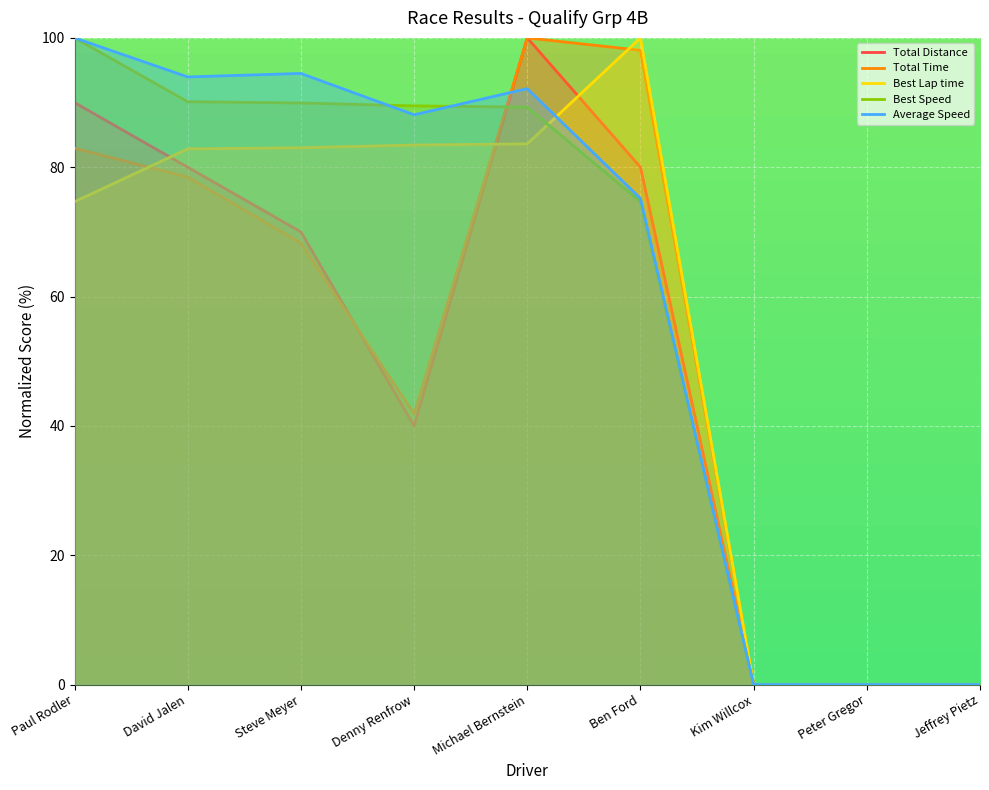

Is it true that Best Lap time equals 100.0 at Ben Ford?

True